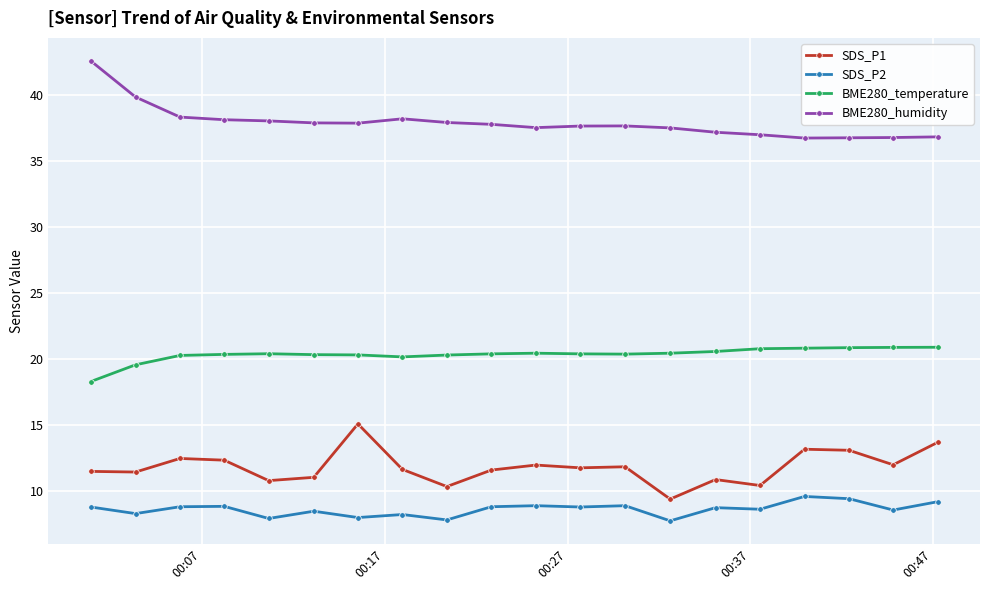

What is the average value of the SDS_P2 series?

8.6